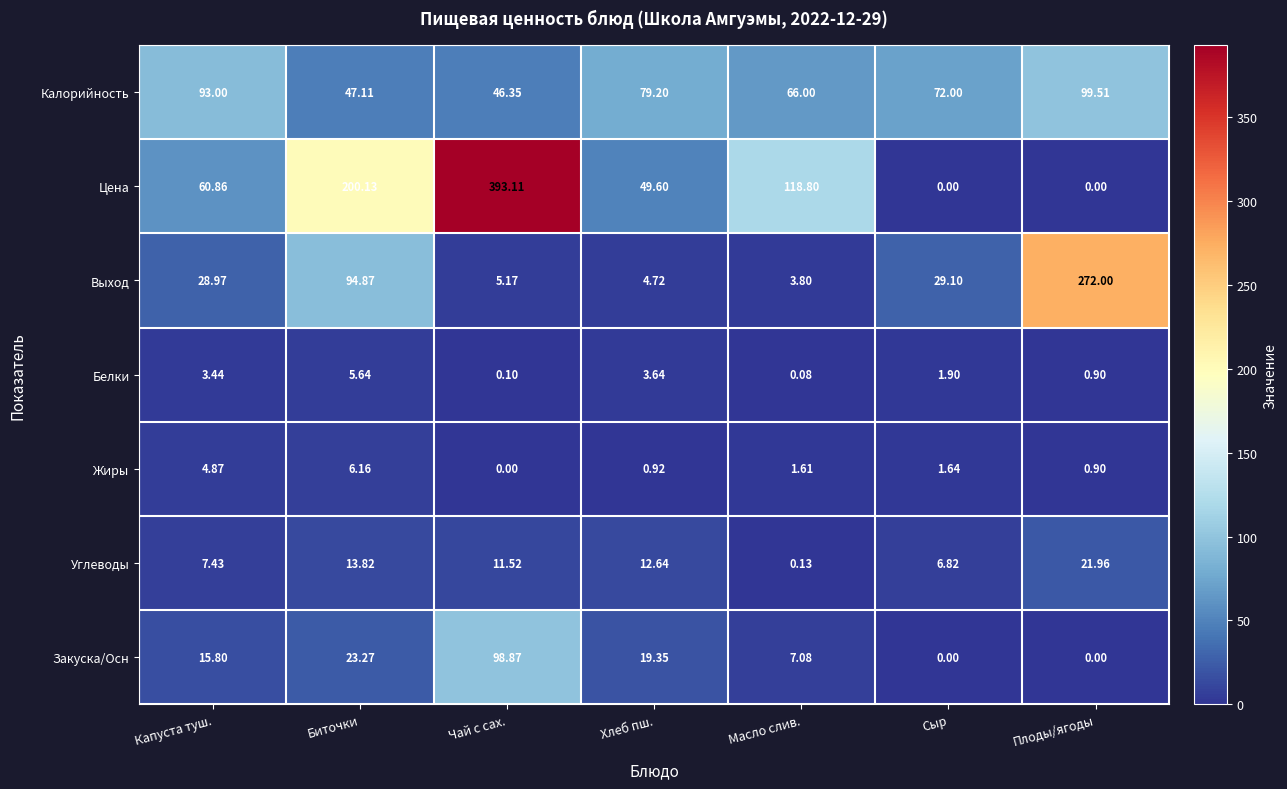

Rank the series by their maximum value, from highest to lowest.

Цена, Выход, Калорийность, Закуска/Осн, Углеводы, Жиры, Белки